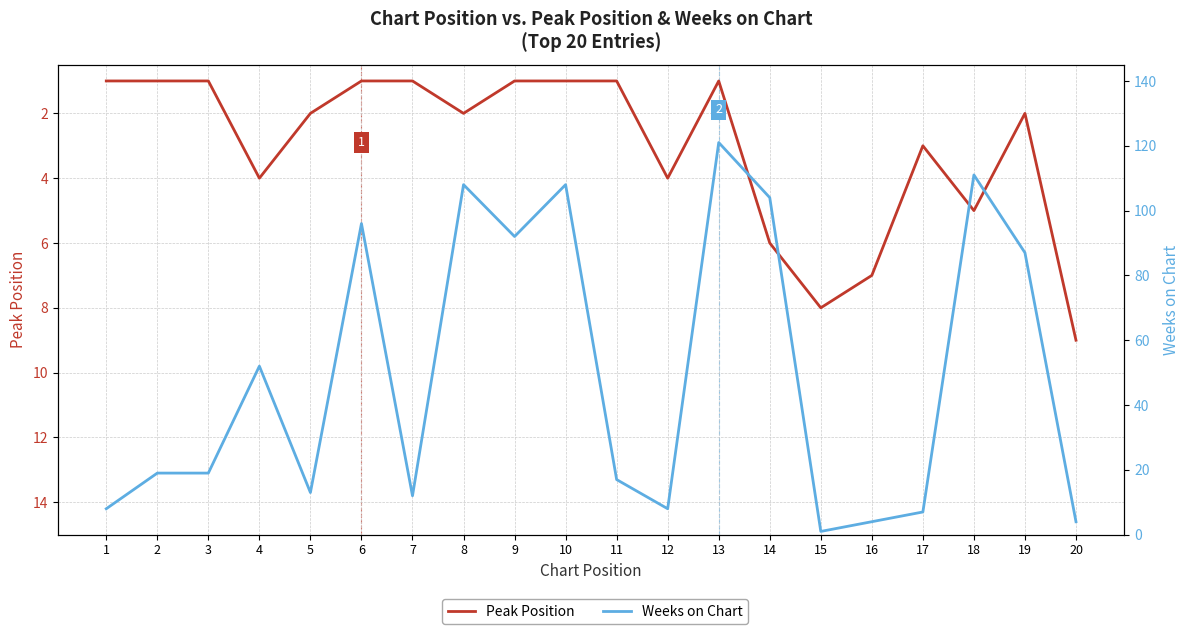

Is the value of Peak Position at 5 greater than the value of Weeks on Chart at 10?

No